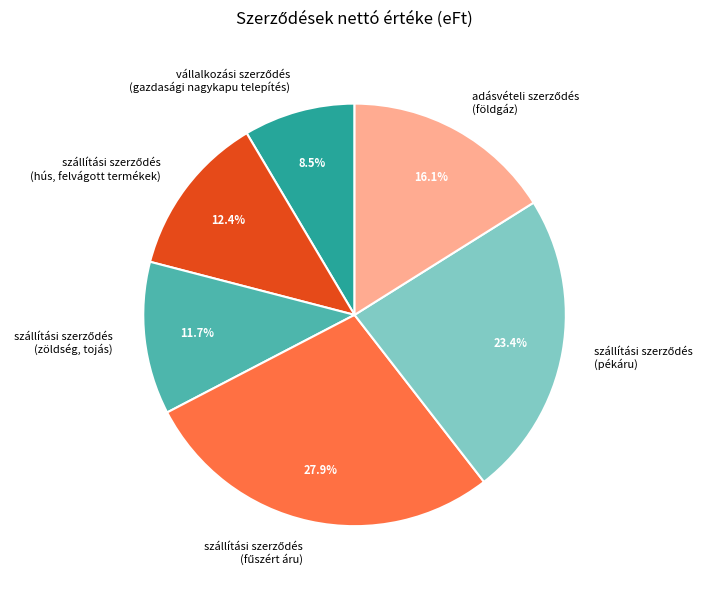

Is there a majority slice in this chart?

No